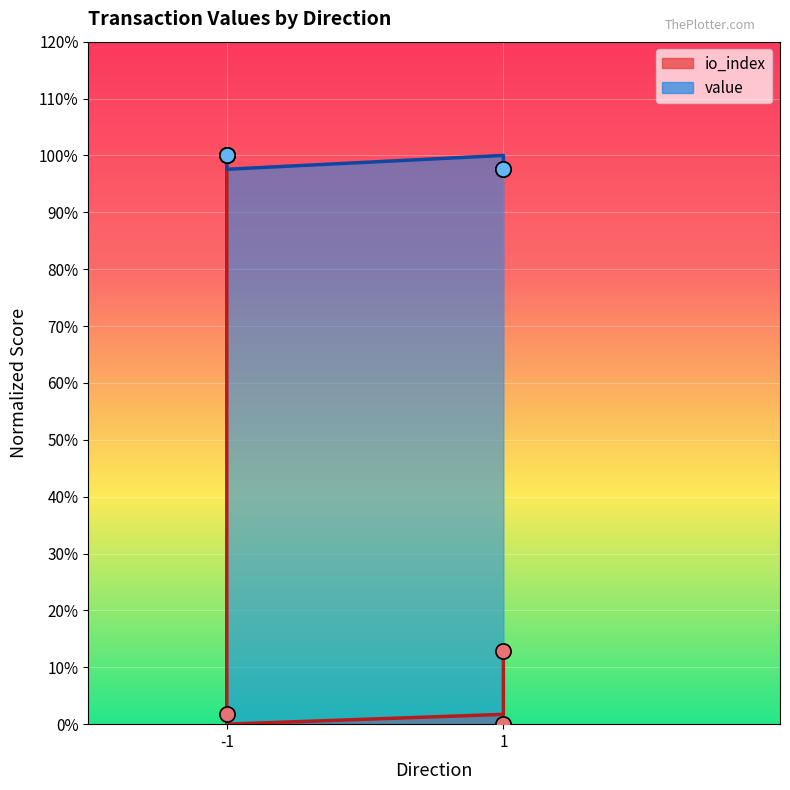

Between 1 (Regular) and -1 (Ticket), which is larger?

1 (Regular)